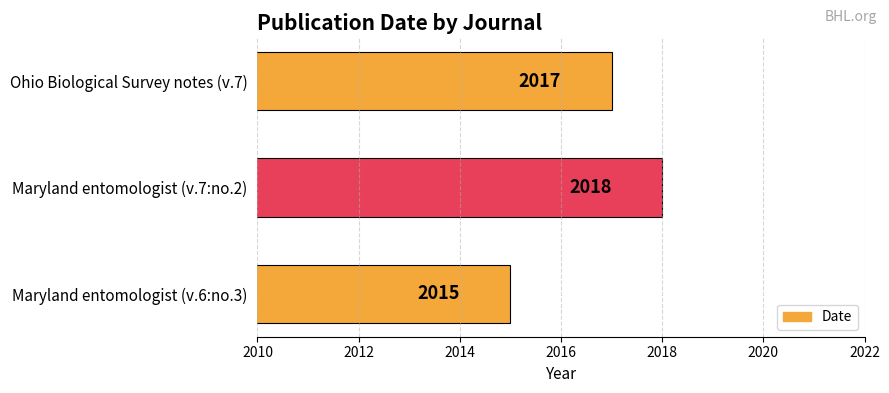

Which label corresponds to the smallest value in the chart?

Maryland entomologist (v.6:no.3)